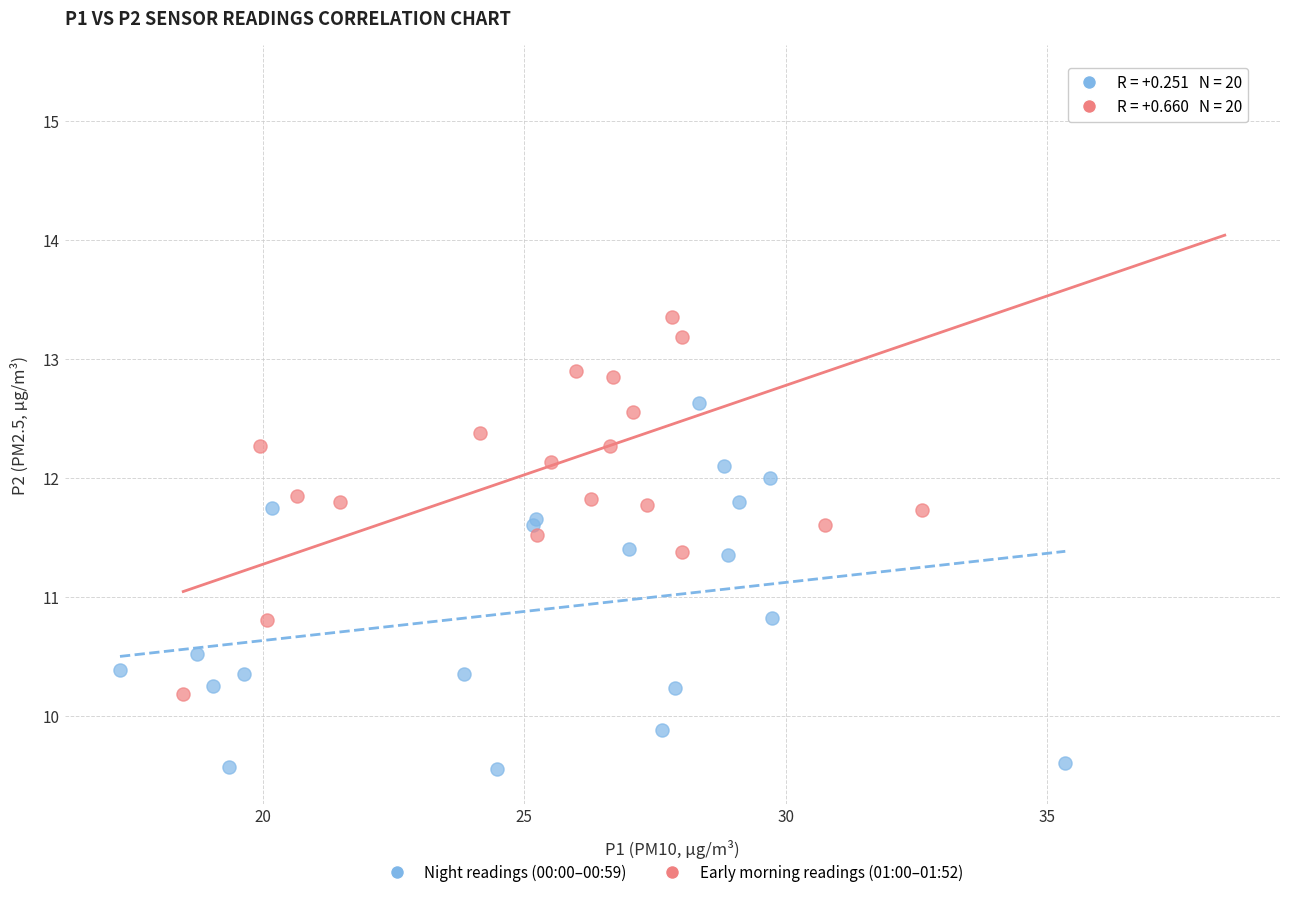

Which series contains the lowest Y value?

Night readings (00:00–00:59)